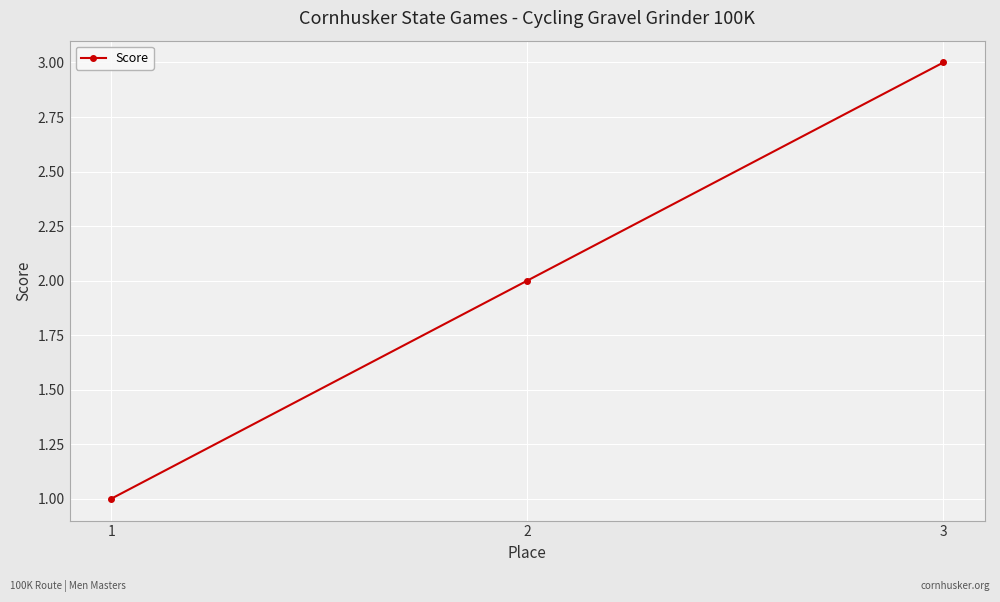

Does the chart display data point markers on the line(s)?

Yes